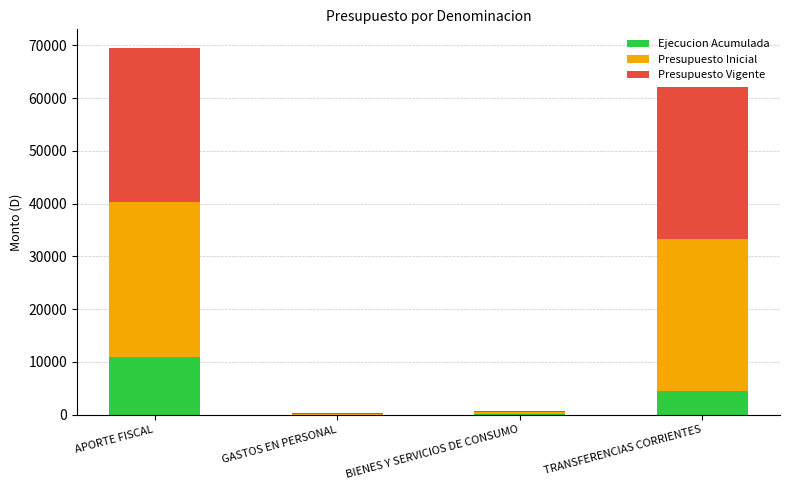

What are all the series names shown in the legend?

Ejecucion Acumulada, Presupuesto Inicial, Presupuesto Vigente